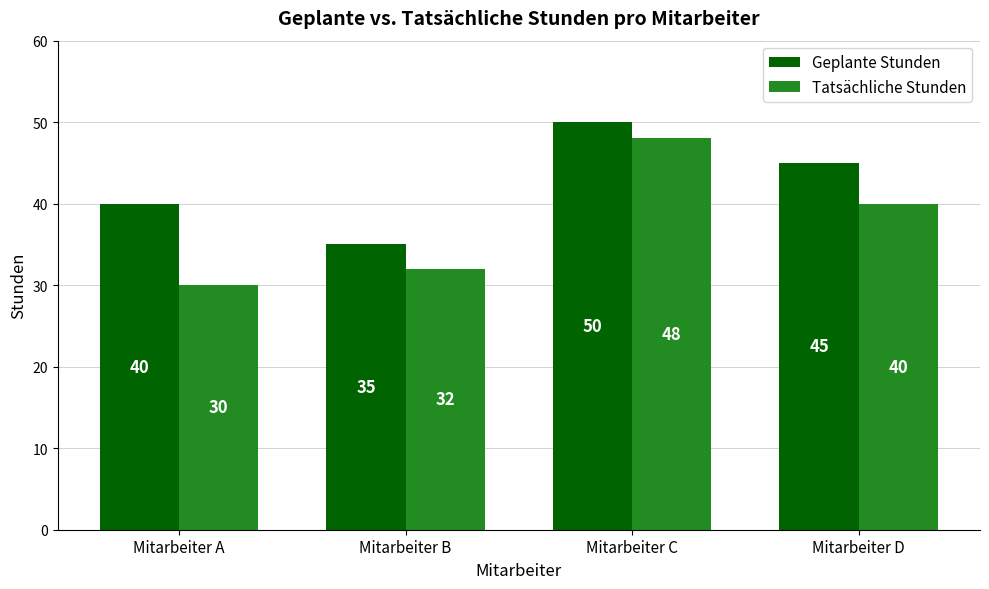

At which label is Geplante Stunden closest to 42?

Mitarbeiter A